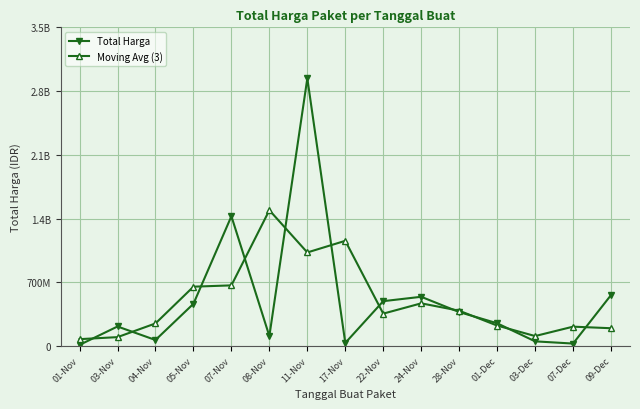

What is the difference between the second highest and minimum values in the Moving Avg (3) series?

1079902131.7